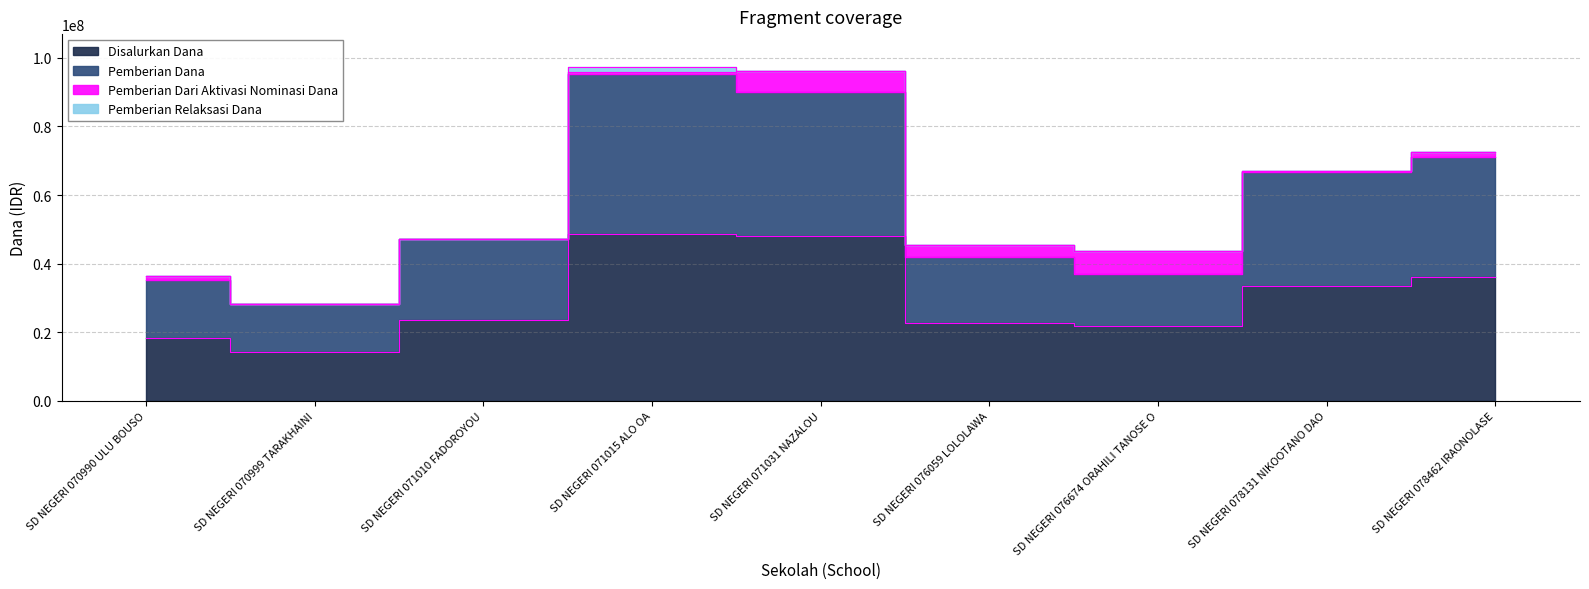

True or false: Pemberian Dana and Disalurkan Dana intersect in this chart.

False